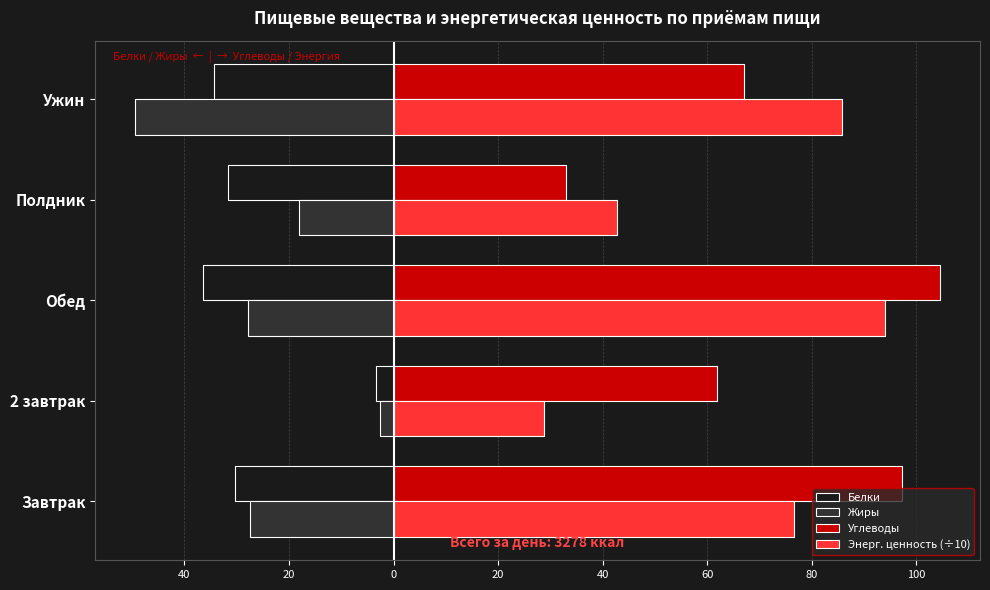

What are all the series names shown in the legend?

Белки, Жиры, Углеводы, Энерг. ценность (÷10)